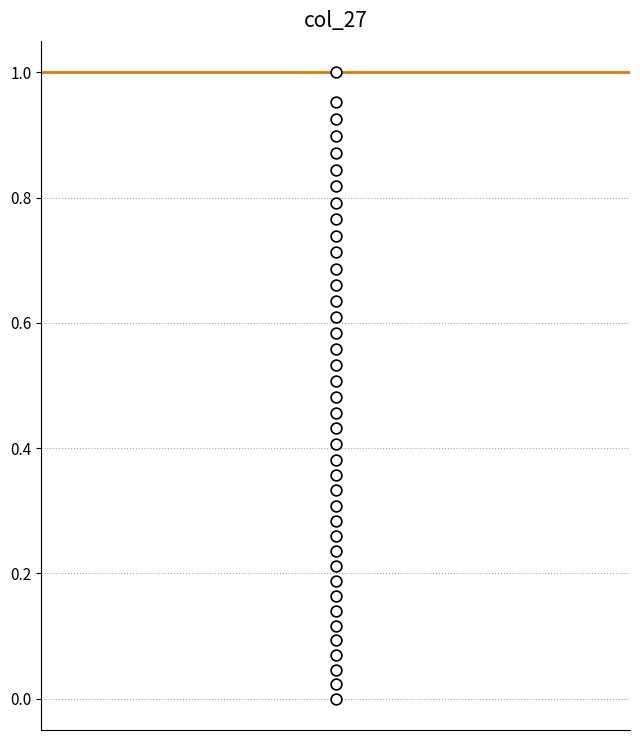

Count the number of points in this scatter plot.

40